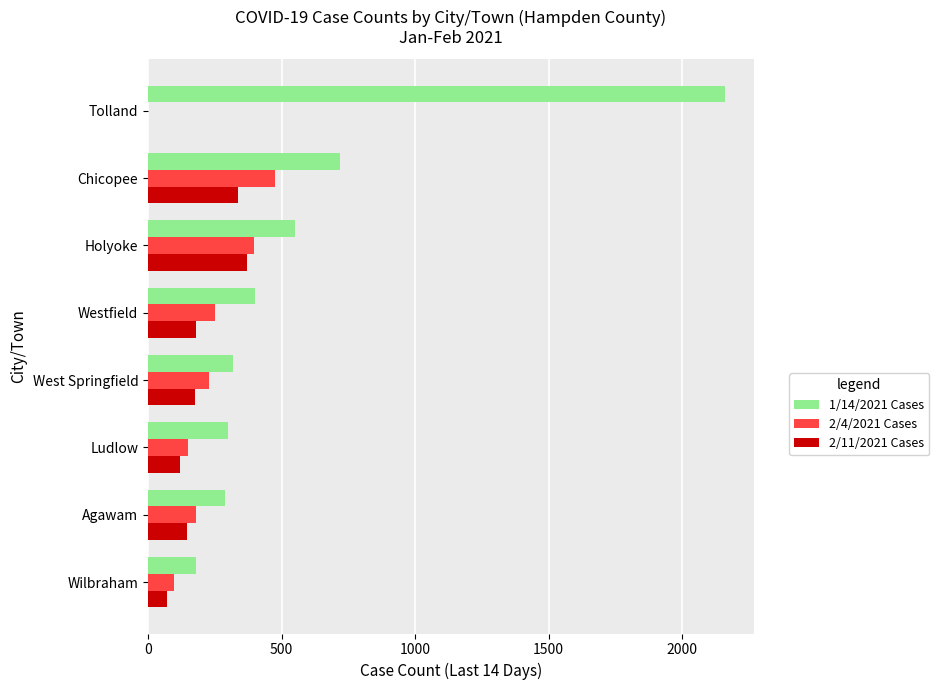

Is the value of 2/4/2021 Cases at Wilbraham greater than the value of 1/14/2021 Cases at Ludlow?

No